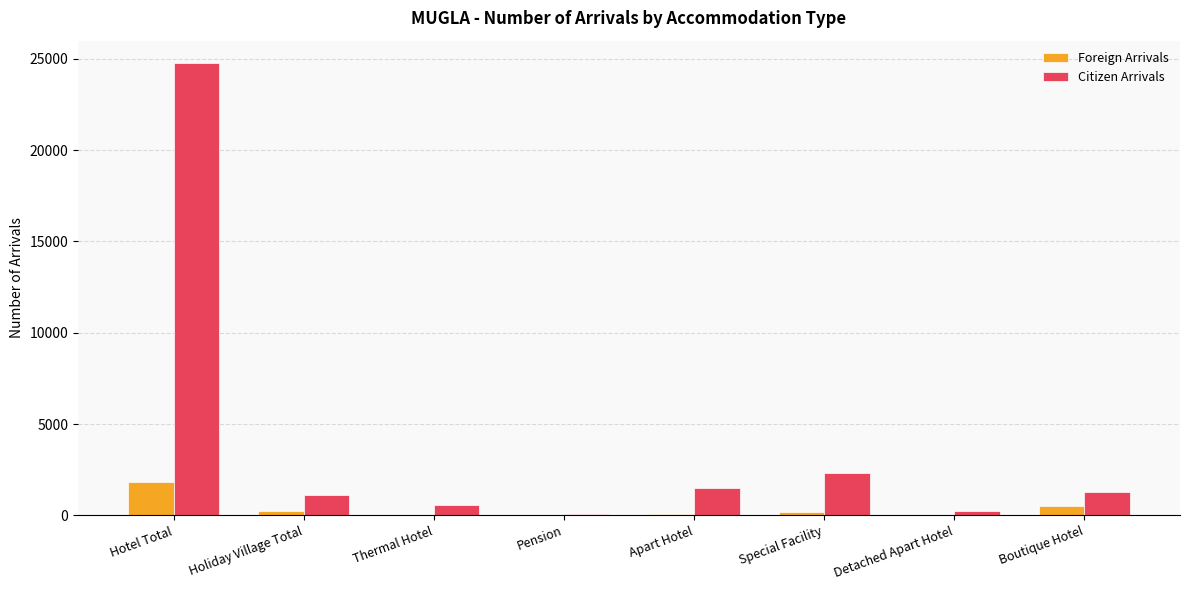

Is the value of Foreign Arrivals at Holiday Village Total greater than the value of Citizen Arrivals at Boutique Hotel?

No